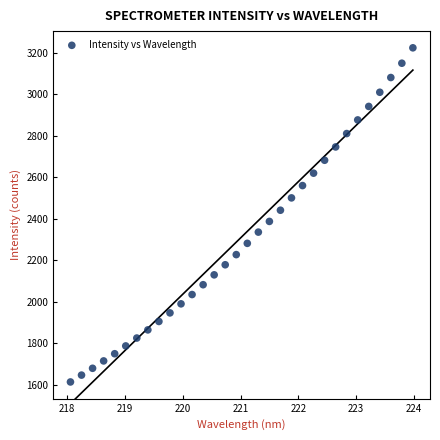

What is the range of X values (max minus min)?

5.9